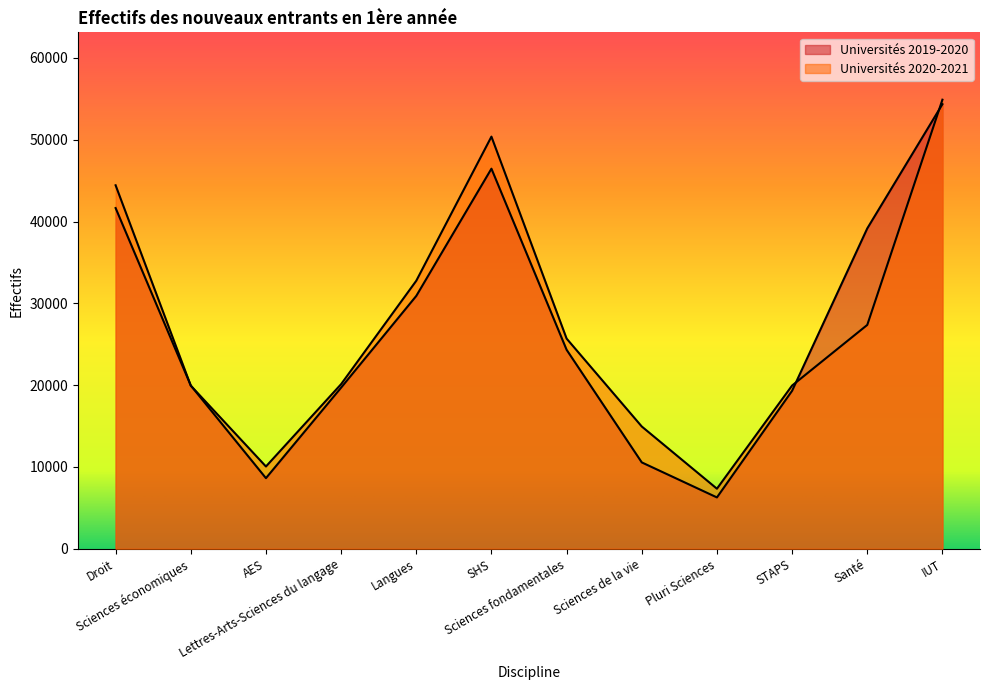

What is the approximate value of Universités 2019-2020 at Lettres-Arts-Sciences du langage, to the nearest 10?

19700